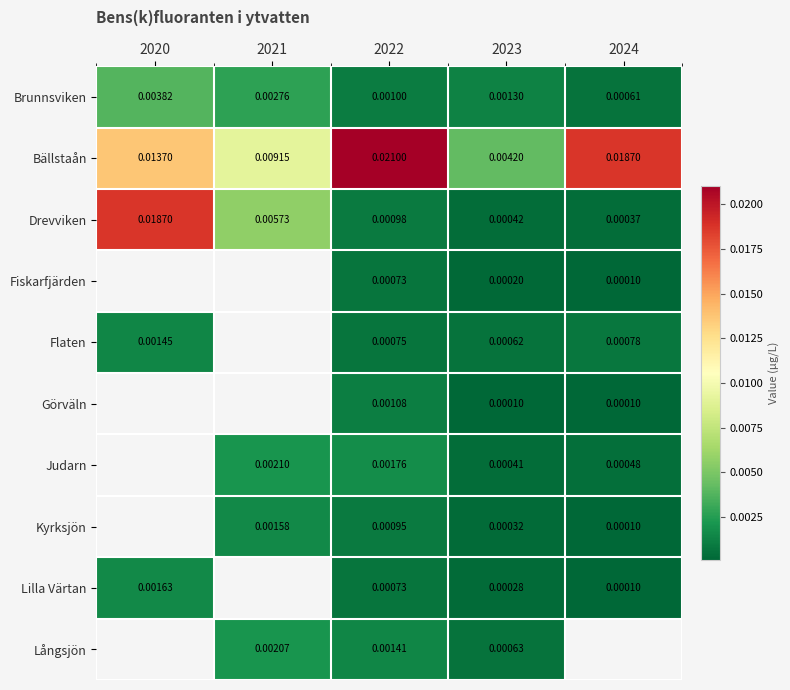

At which category is the sum across all series the highest?

2022